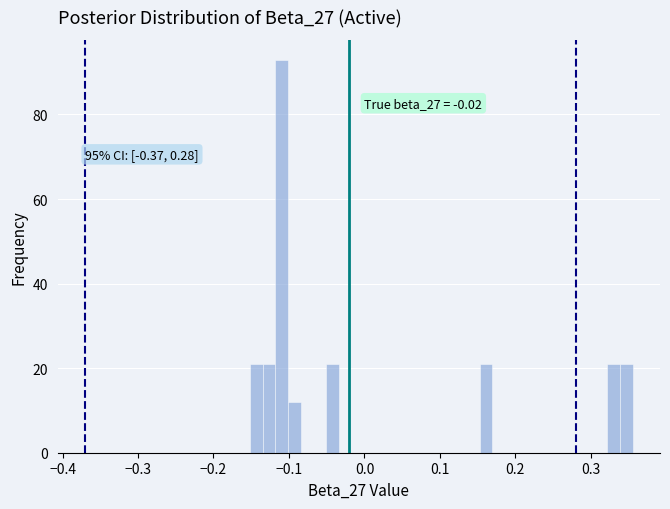

Read against the x-axis, roughly where is the centre of the tallest bar?

-0.11